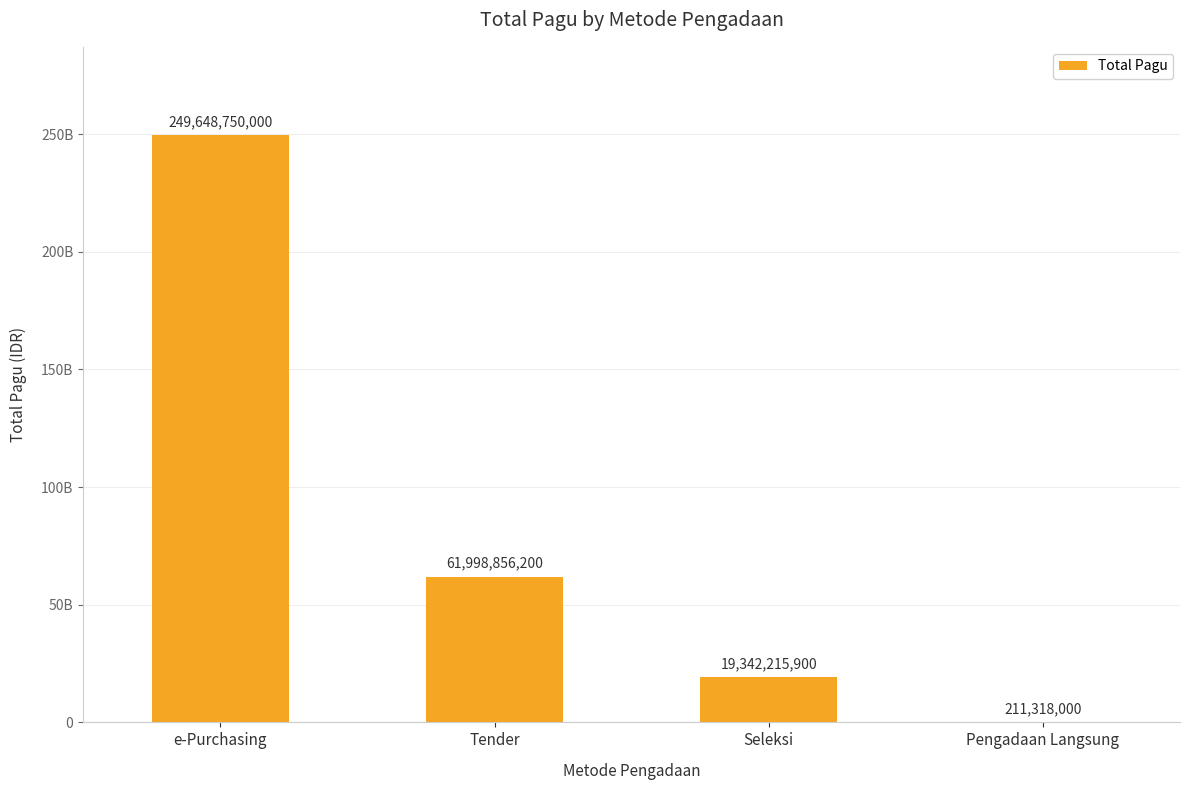

Does the chart contain stacked bars?

No